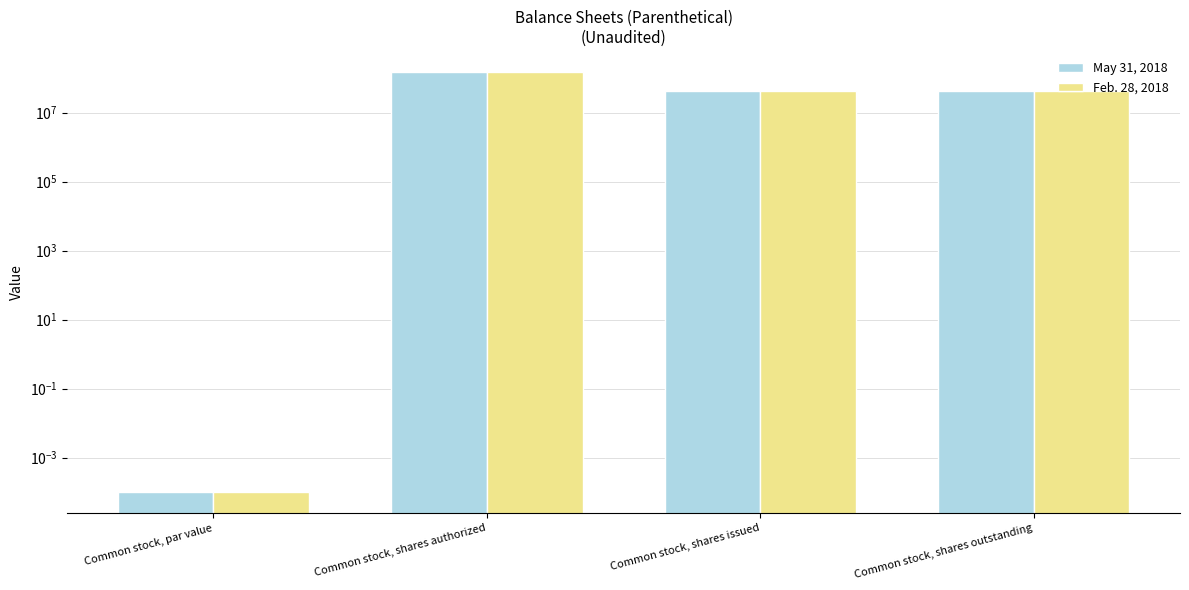

At which category does the chart reach its peak across all series?

Common stock, shares authorized